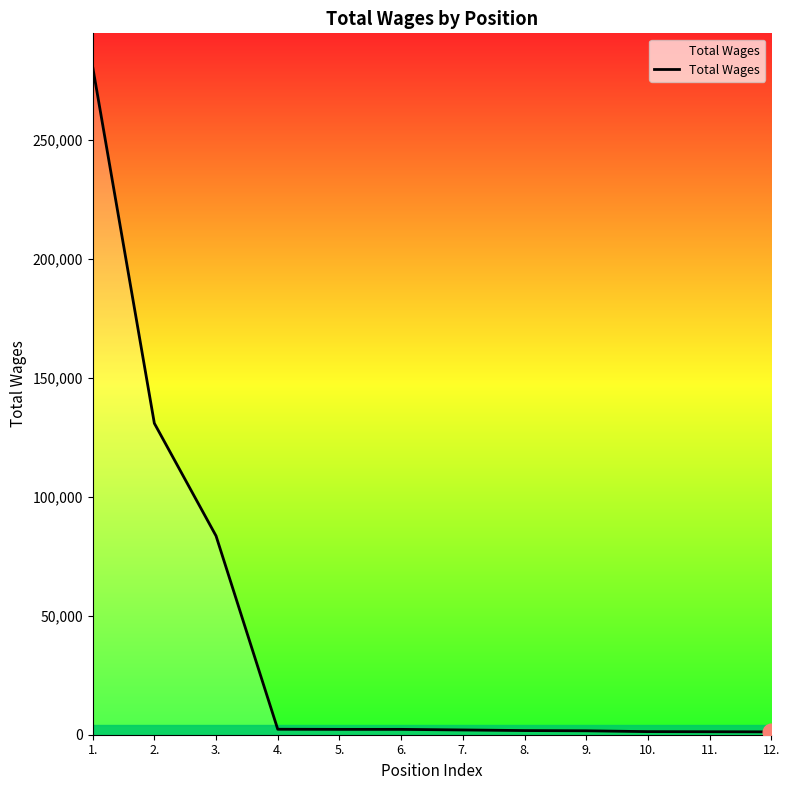

What is the greatest value displayed?

280830